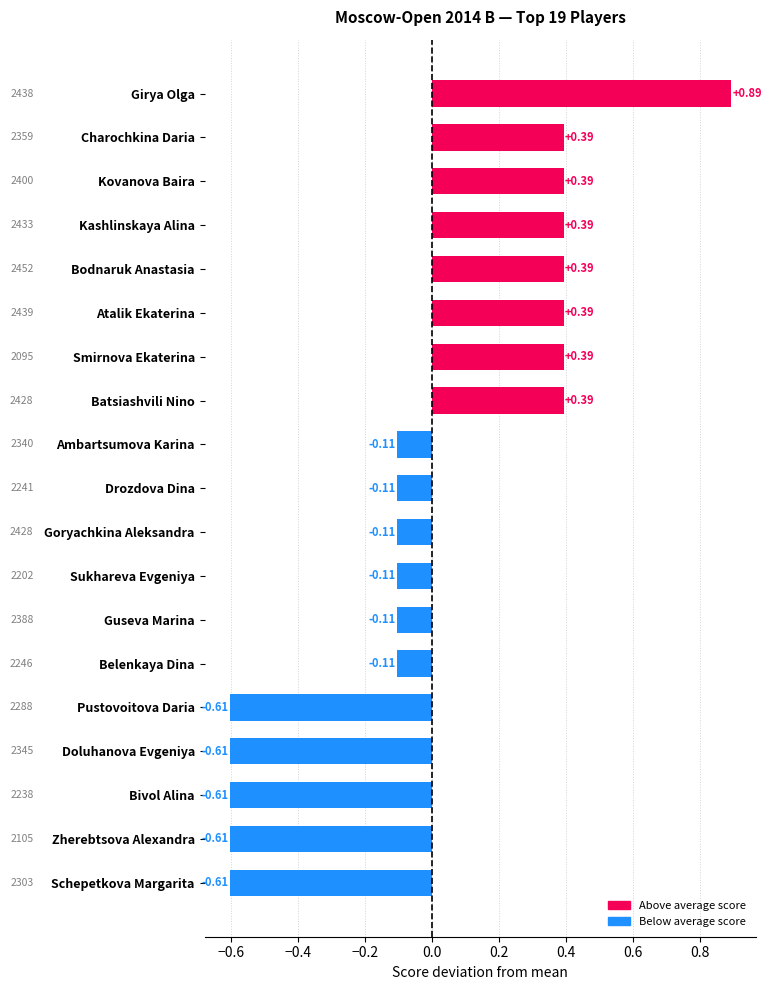

What is the label of the 8th bar from the bottom?

Sukhareva Evgeniya